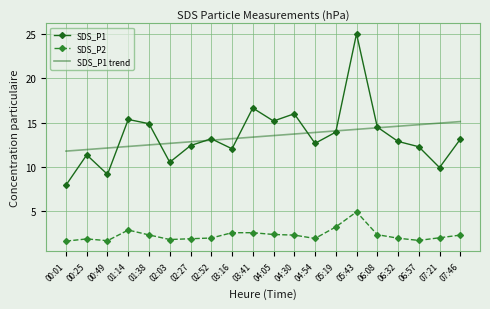

At which category is the sum across all series the highest?

05:43